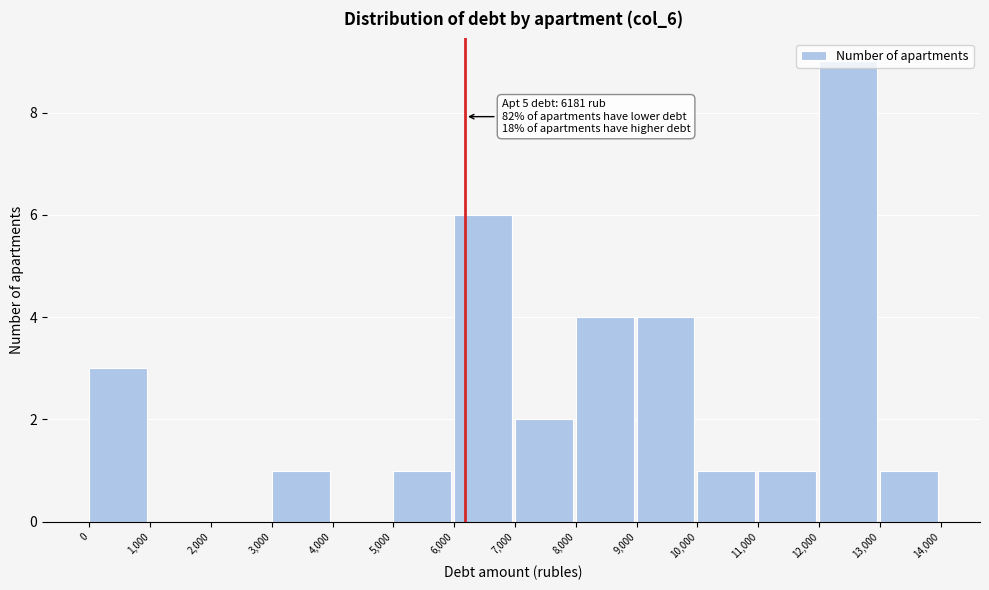

Which range on the x-axis has the tallest bar?

12,000 to 13,000